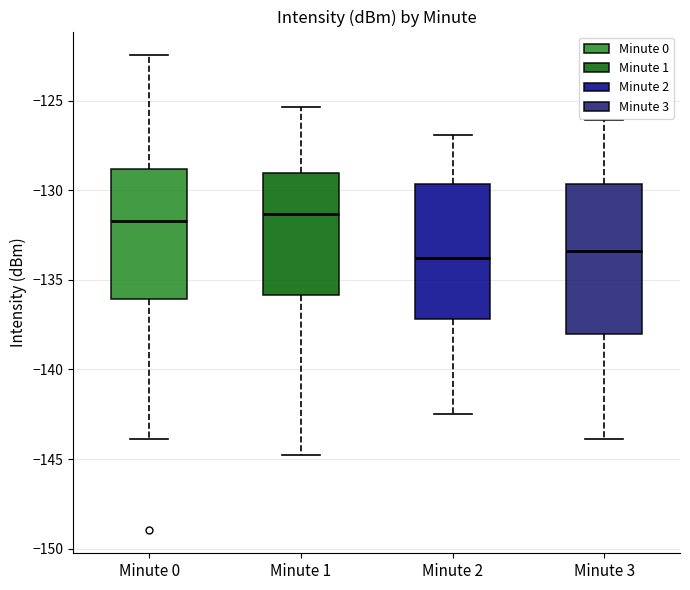

Where is the lower edge of the box for Minute 3 on the y-axis? The values are not printed on the chart, so give them approximately, as read against the axis.

-138.0